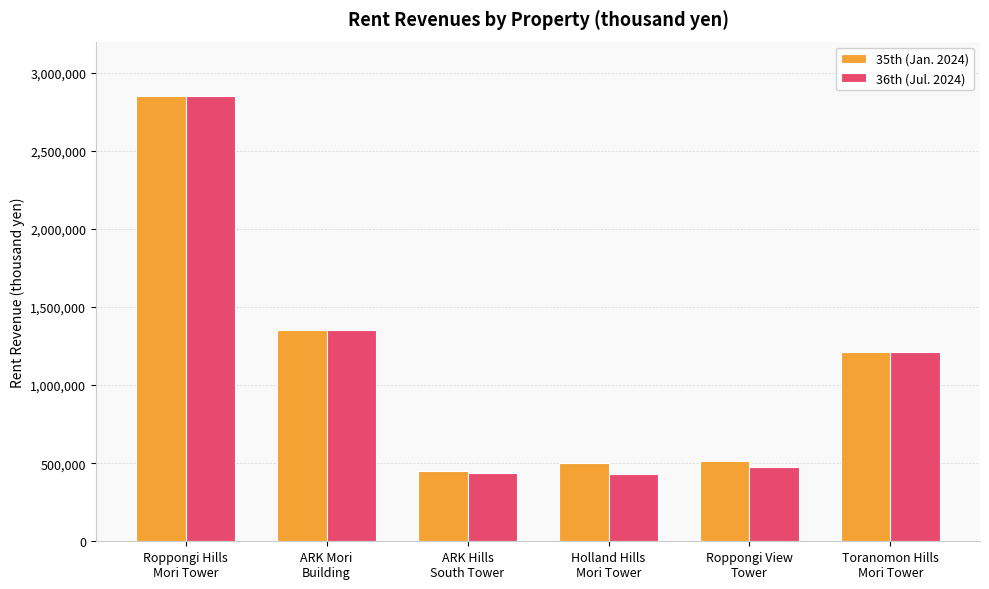

Which series changed the most between Holland Hills
Mori Tower and Roppongi View
Tower?

36th (Jul. 2024)